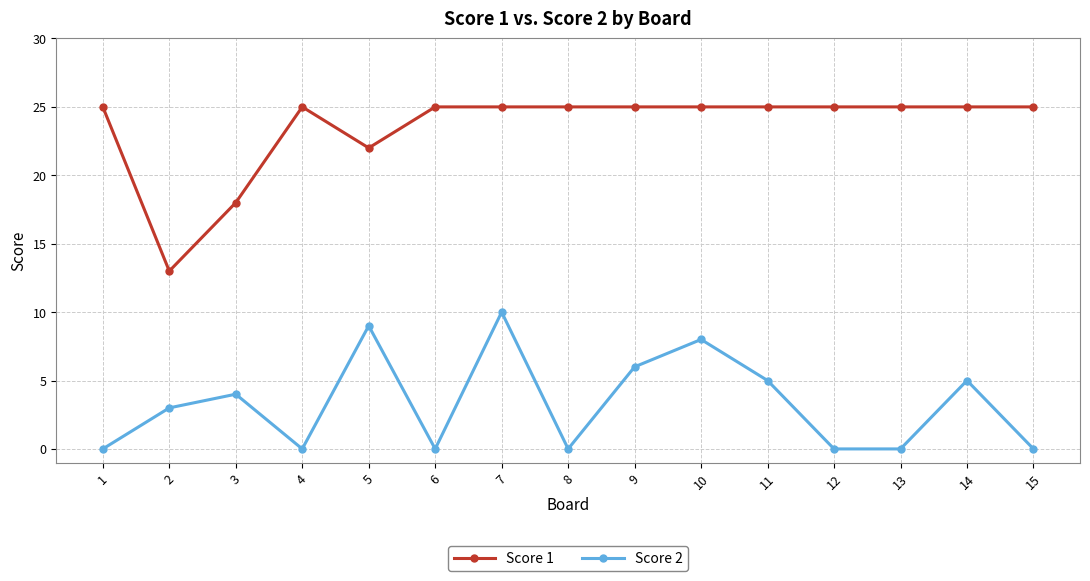

At which label does Score 2 reach its peak?

7